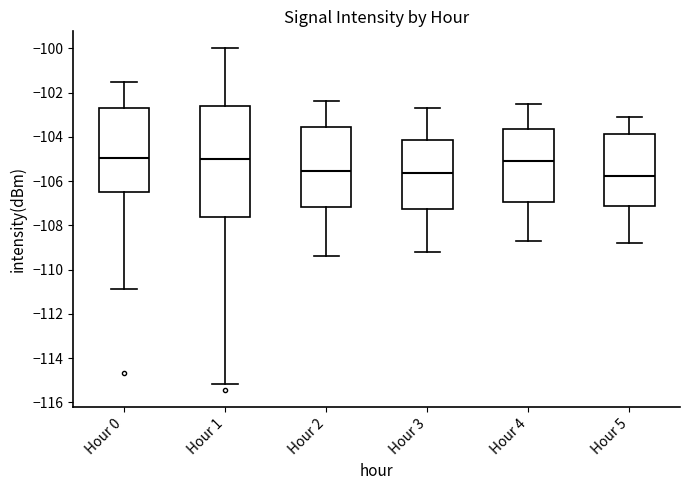

Reading left to right, transcribe this box plot: for each box, give where its median line is, the range the box spans, and where its two whiskers end, as read against the y-axis. The values are not printed on the chart, so give them approximately, as read against the axis.

Hour 0: median -105.0, box -106.4 to -102.8, whiskers -110.8 to -101.6
Hour 1: median -105.0, box -107.6 to -102.6, whiskers -115.2 to -100.0
Hour 2: median -105.6, box -107.2 to -103.6, whiskers -109.4 to -102.4
Hour 3: median -105.6, box -107.2 to -104.2, whiskers -109.2 to -102.6
Hour 4: median -105.0, box -107.0 to -103.6, whiskers -108.6 to -102.4
Hour 5: median -105.8, box -107.2 to -103.8, whiskers -108.8 to -103.0